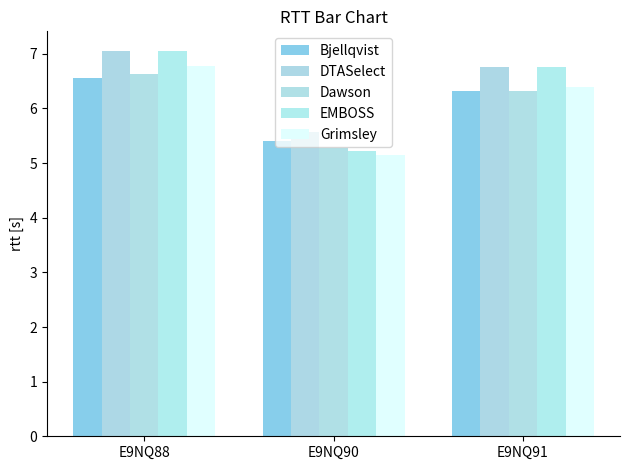

Reading left to right, transcribe all the data shown in this chart.

Bjellqvist: E9NQ88=6.6	E9NQ90=5.4	E9NQ91=6.3
DTASelect: E9NQ88=7.0	E9NQ90=5.6	E9NQ91=6.8
Dawson: E9NQ88=6.6	E9NQ90=5.3	E9NQ91=6.3
EMBOSS: E9NQ88=7.1	E9NQ90=5.2	E9NQ91=6.8
Grimsley: E9NQ88=6.8	E9NQ90=5.2	E9NQ91=6.4